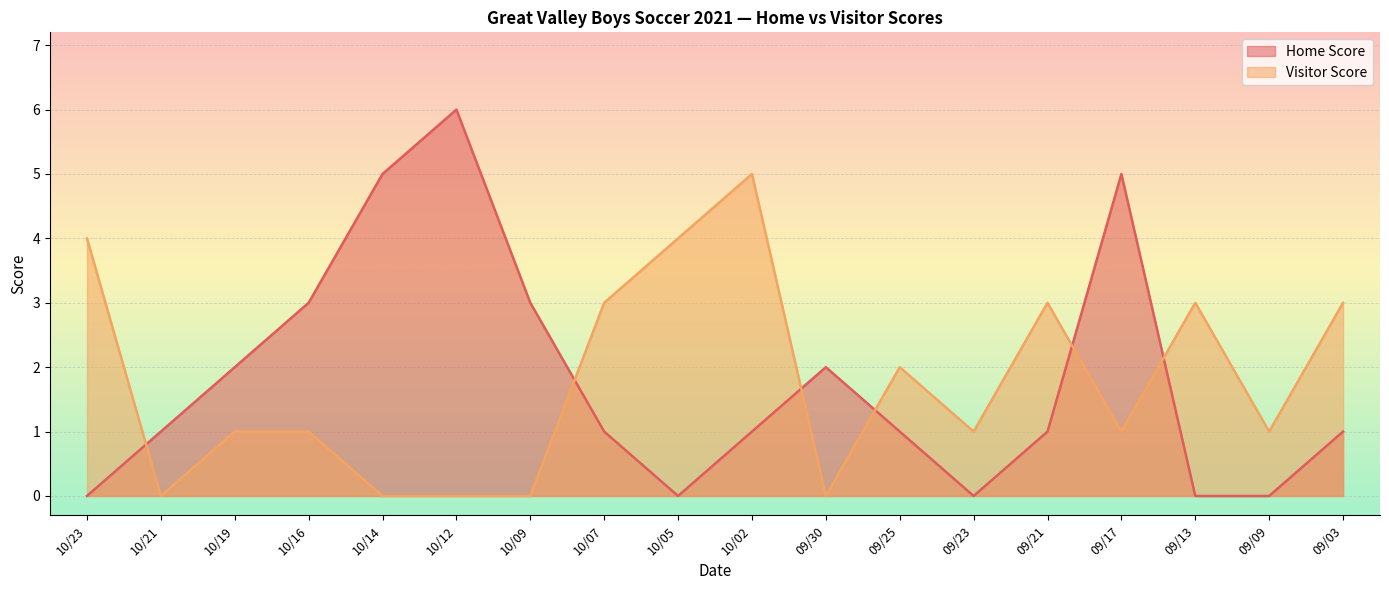

At which label does Visitor Score reach its peak?

10/02